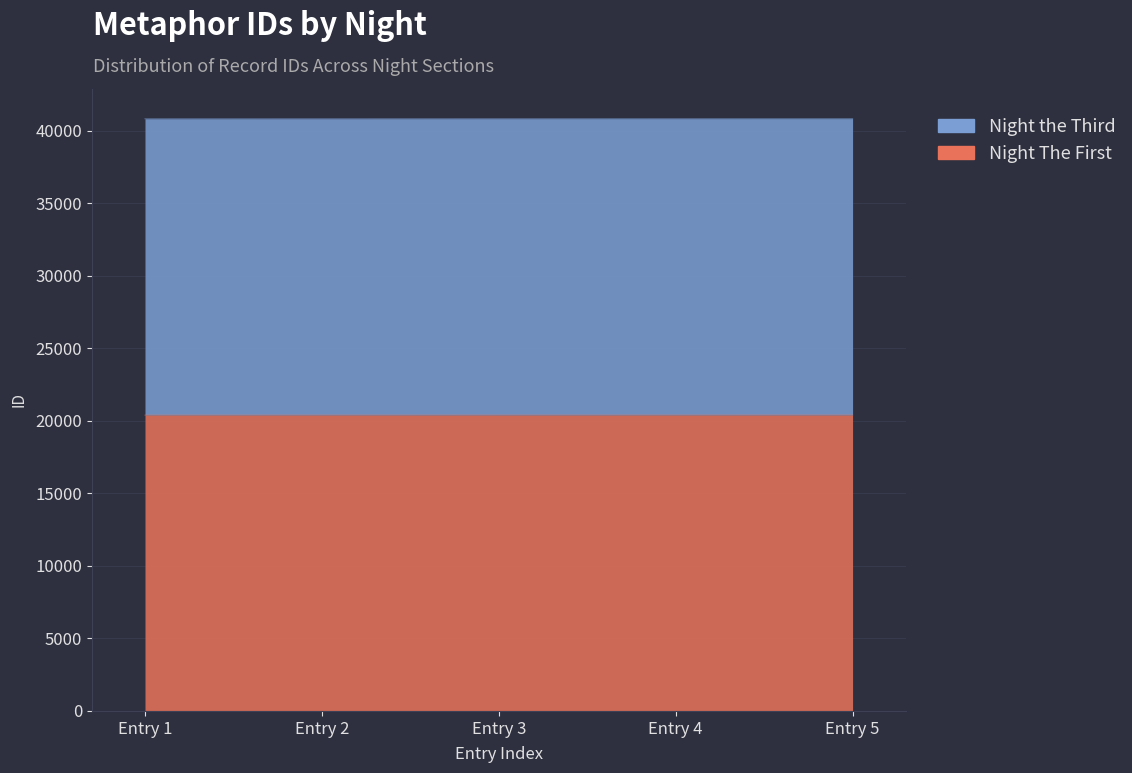

What is the difference between the maximum and minimum values in the Night The First series?

4